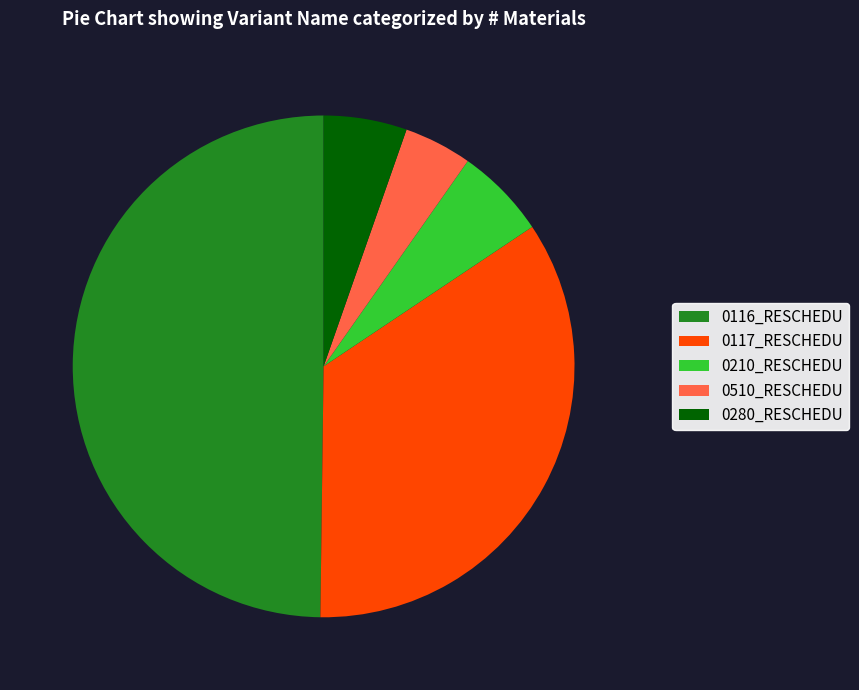

How many segments does this pie chart have?

5